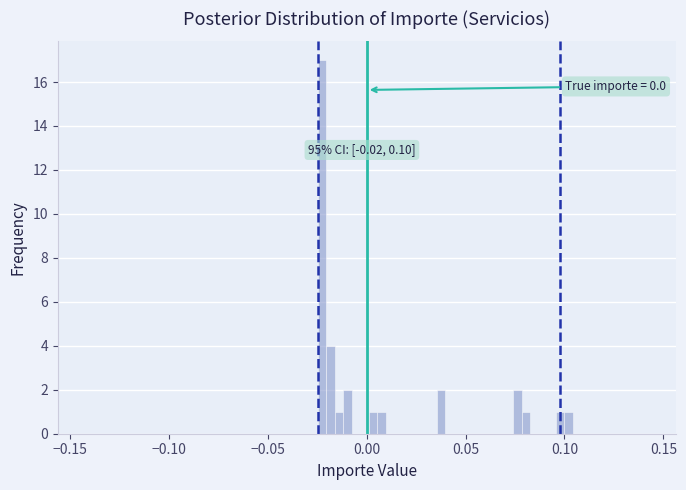

Around what value on the x-axis is the tallest bar? Give the approximate position of its centre, as read against the axis.

-0.025